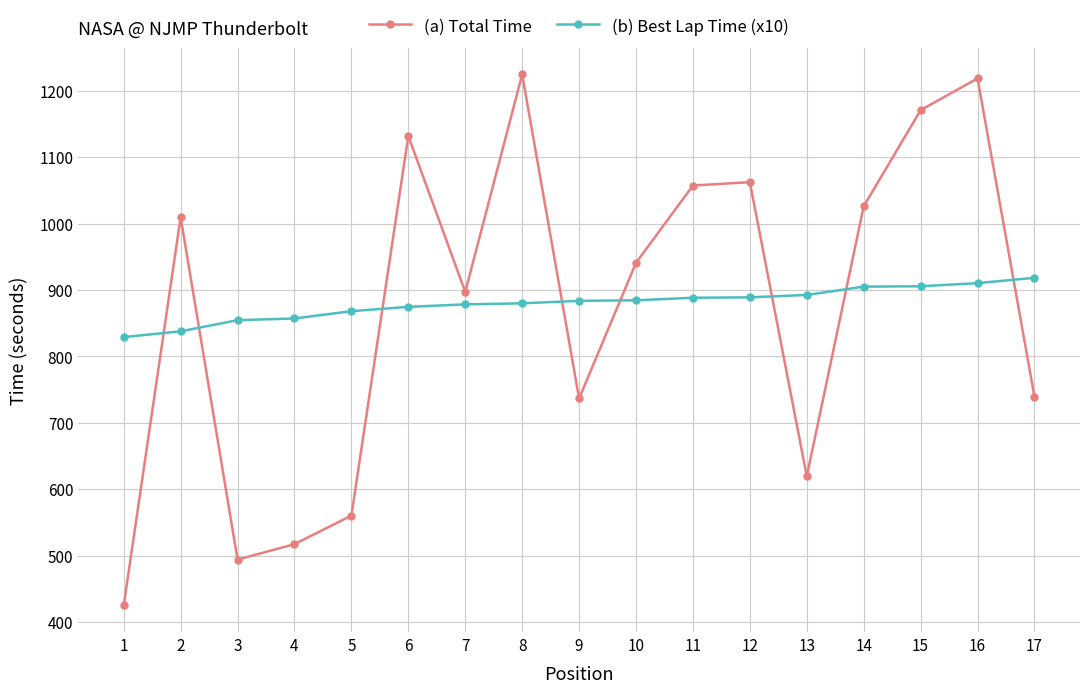

What is the average value of the (b) Best Lap Time (x10) series?

880.0